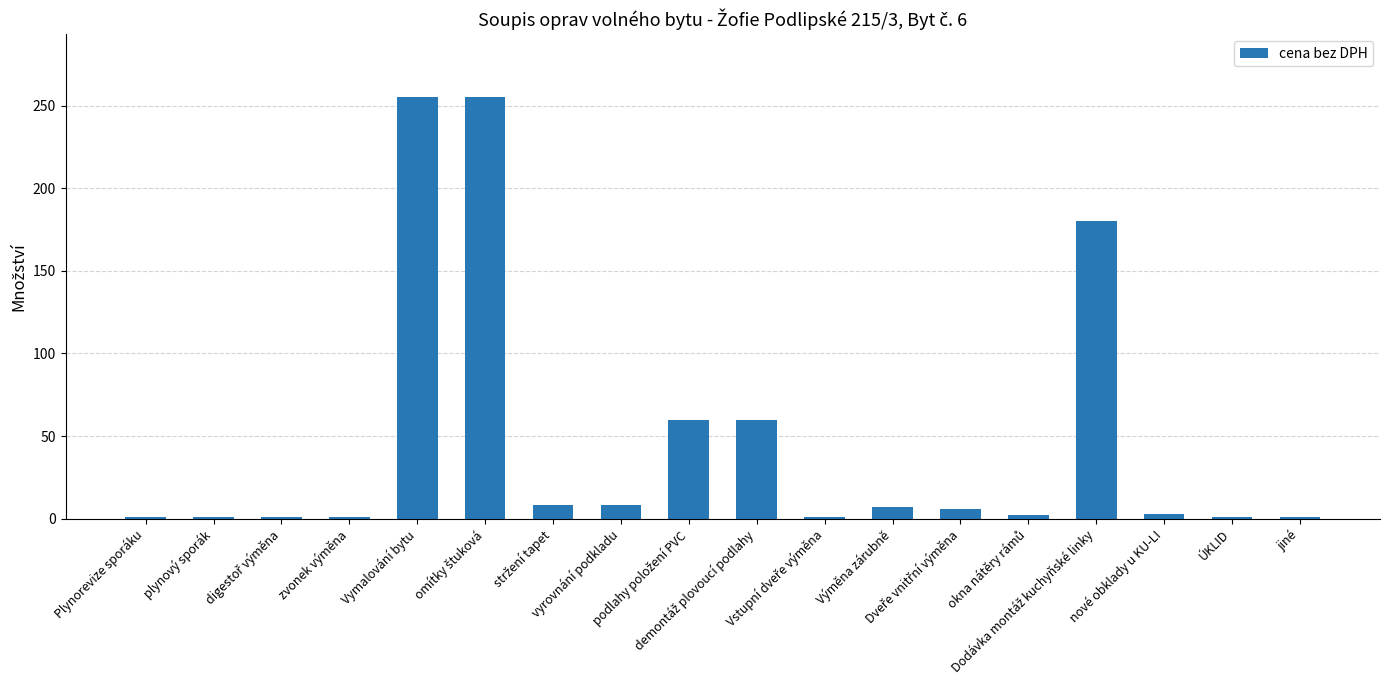

What is the greatest value displayed?

255.0